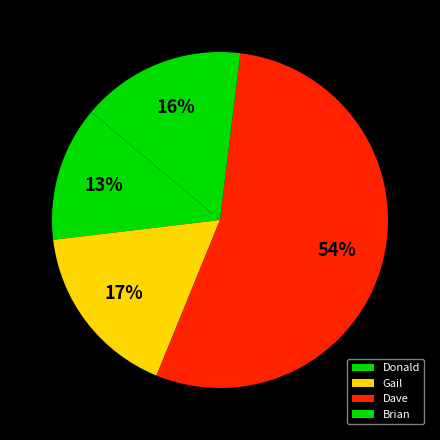

To the nearest percent, what is the difference between the largest and smallest slice percentages?

41%